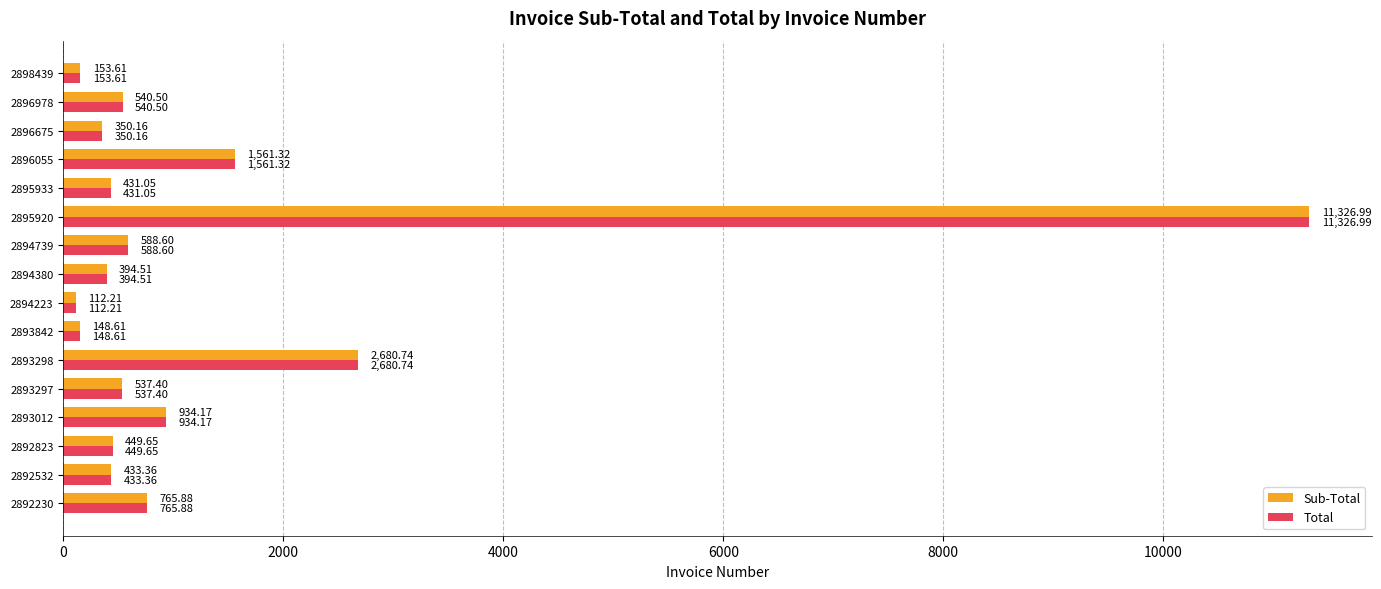

At how many categories does at least one series exceed 1193?

3